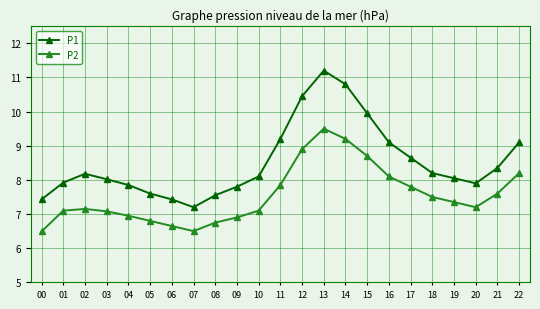

Is the value of P2 at 13 greater than the value of P1 at 18?

Yes